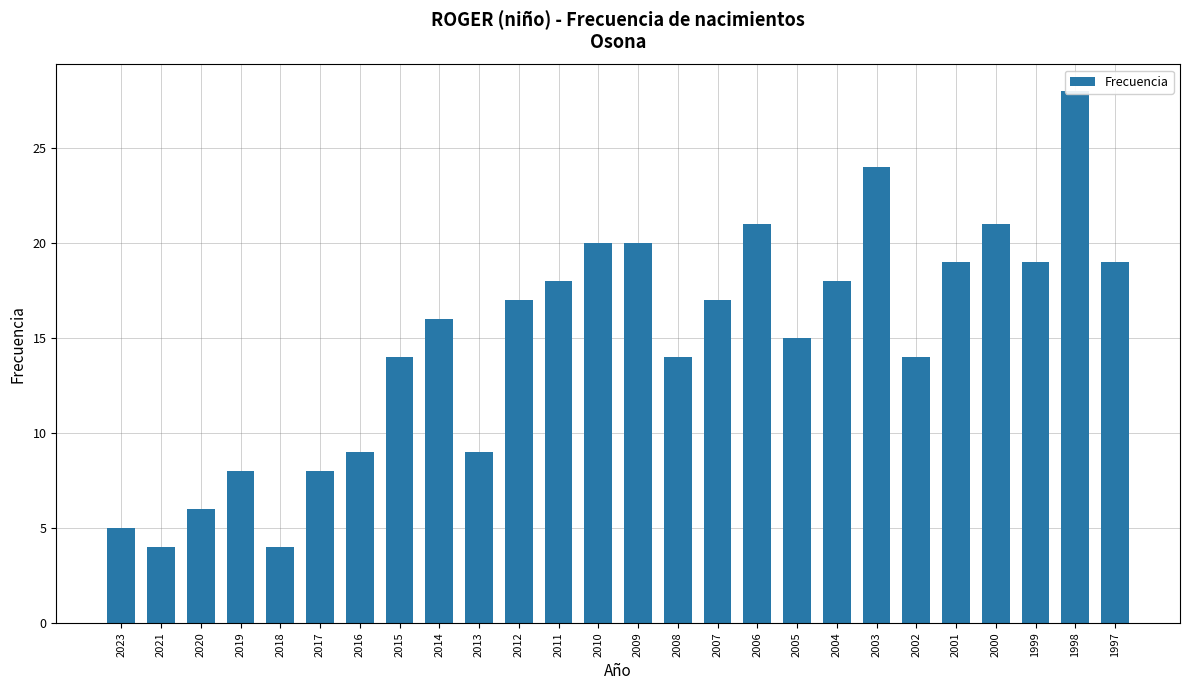

At which label is the value closest to 16?

2014